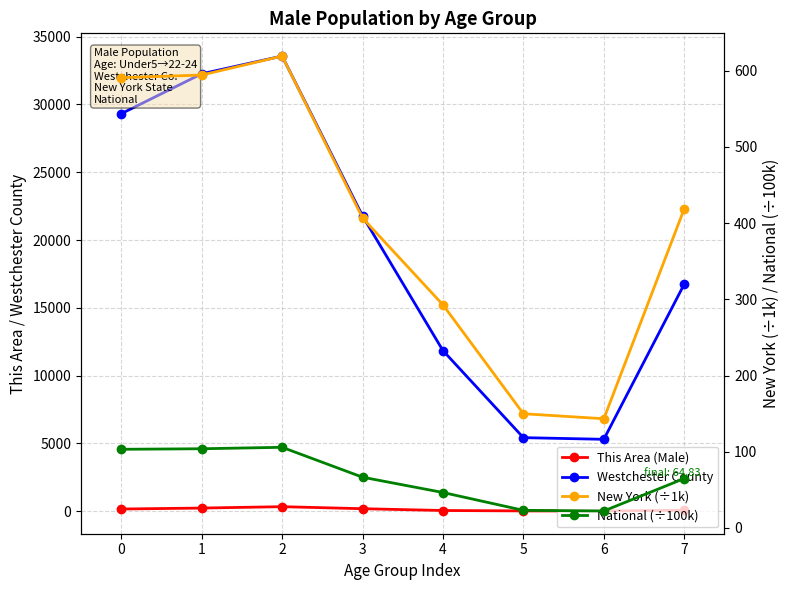

What is the difference between the highest and lowest values at 3?

21707.4